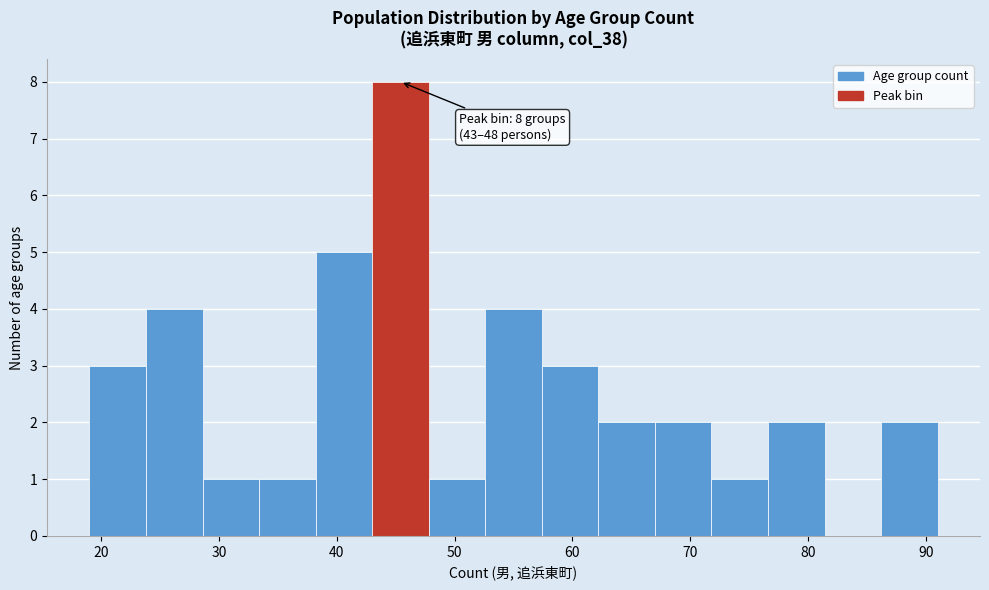

Which range on the x-axis has the tallest bar?

43.0 to 47.8